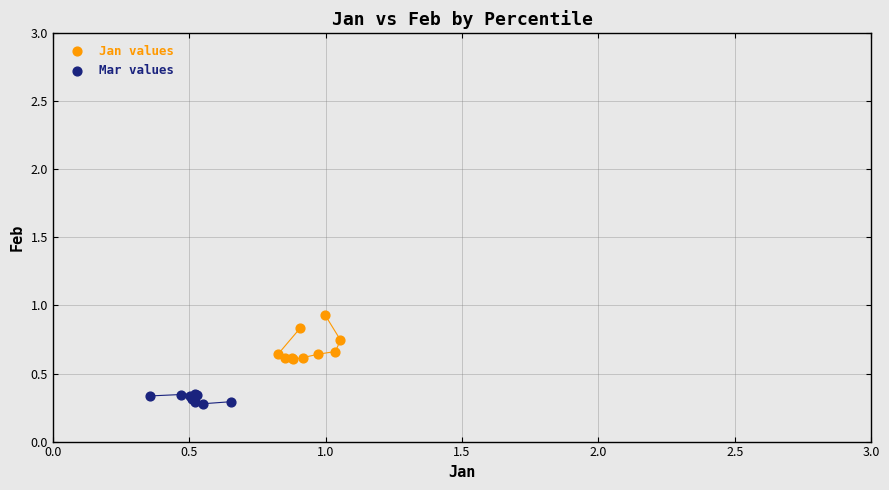

Which series has the widest spread of Y values?

Jan values